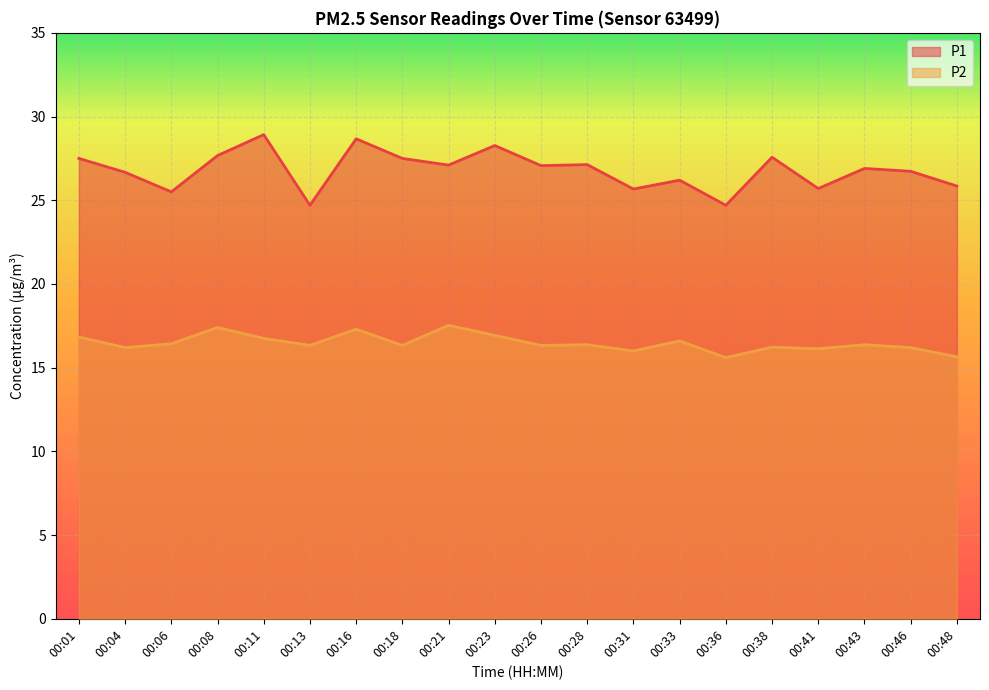

What is the greatest value displayed?

28.9